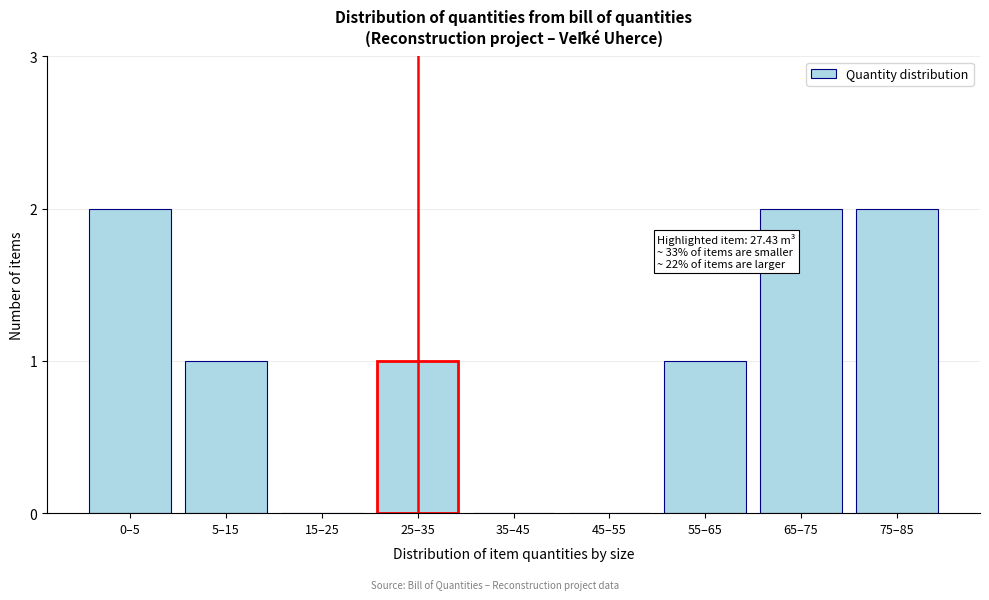

Reading left to right, list all the values displayed in this chart.

0–5=2	5–15=1	15–25=0	25–35=1	35–45=0	45–55=0	55–65=1	65–75=2	75–85=2